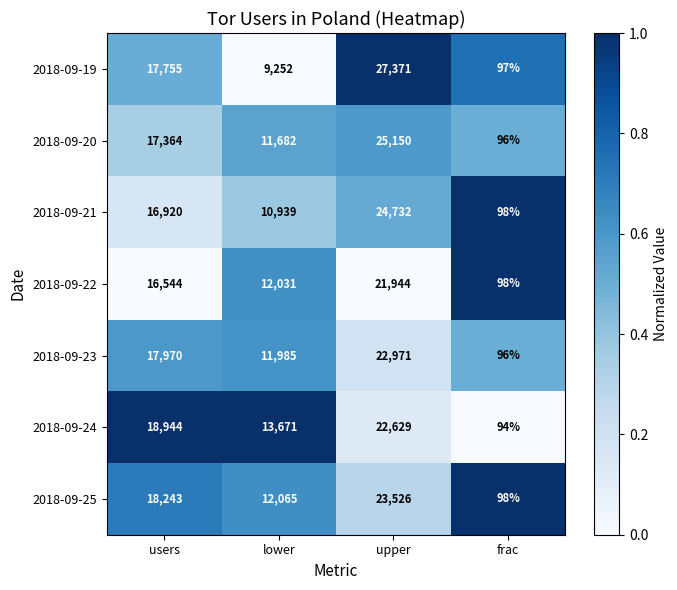

What is the total value across all series at upper?

168323